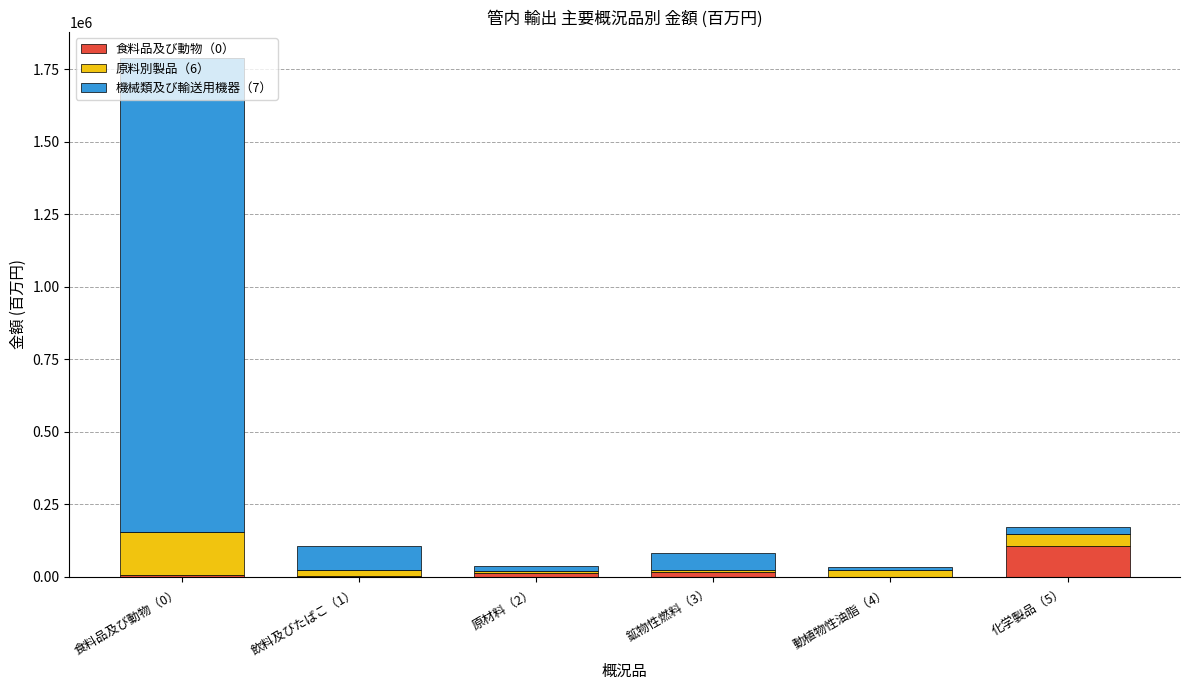

At which category is the sum across all series the highest?

食料品及び動物（0）